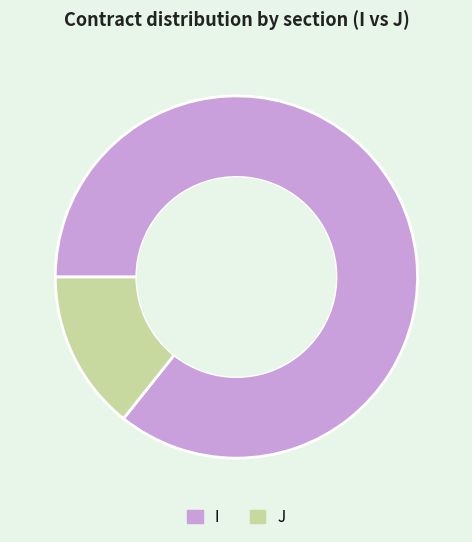

Approximately how many times larger is the value at I compared to J?

6.0